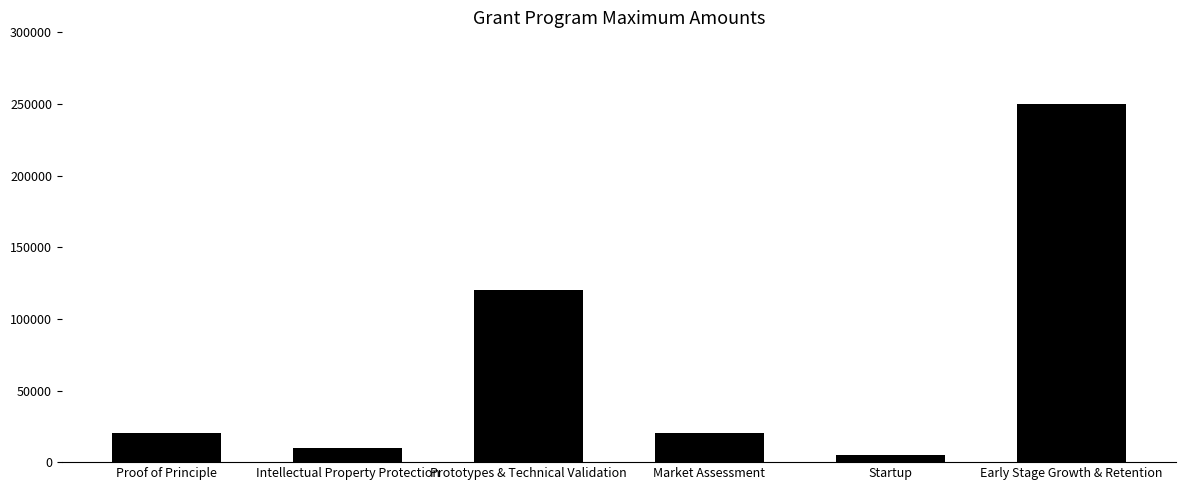

How many data points are less than 20000?

2